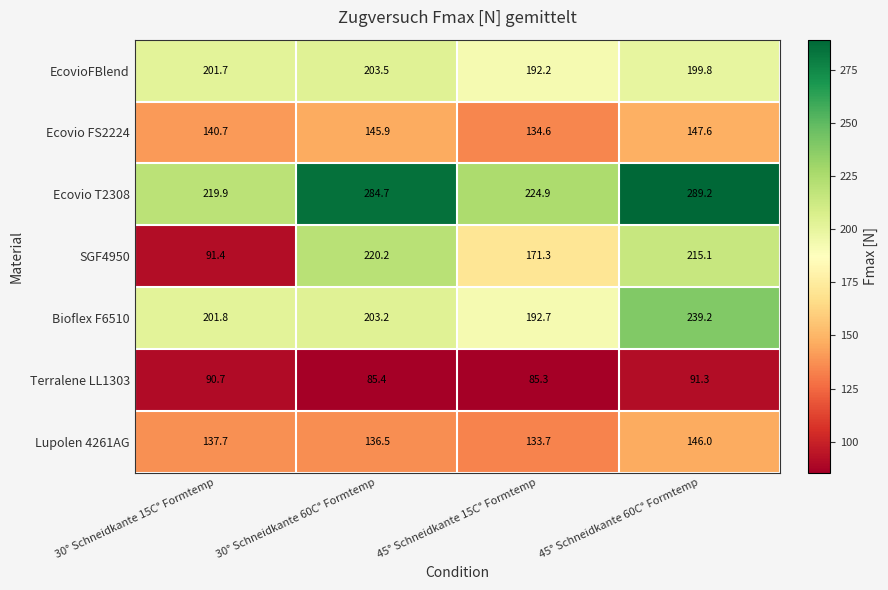

The value of Ecovio FS2224 at 30° Schneidkante 60C° Formtemp is 95.4. True or false?

False